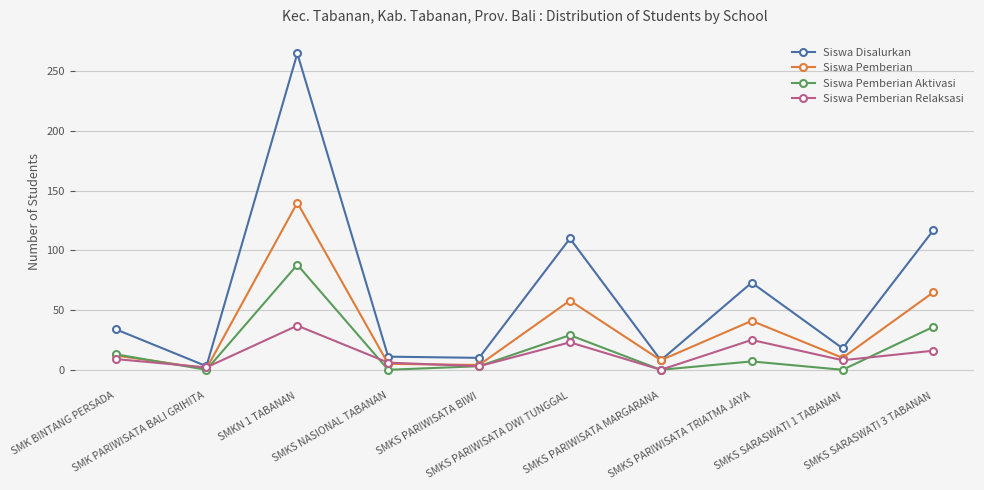

At SMKS PARIWISATA DWI TUNGGAL, list the series in order from largest to smallest.

Siswa Disalurkan, Siswa Pemberian, Siswa Pemberian Aktivasi, Siswa Pemberian Relaksasi